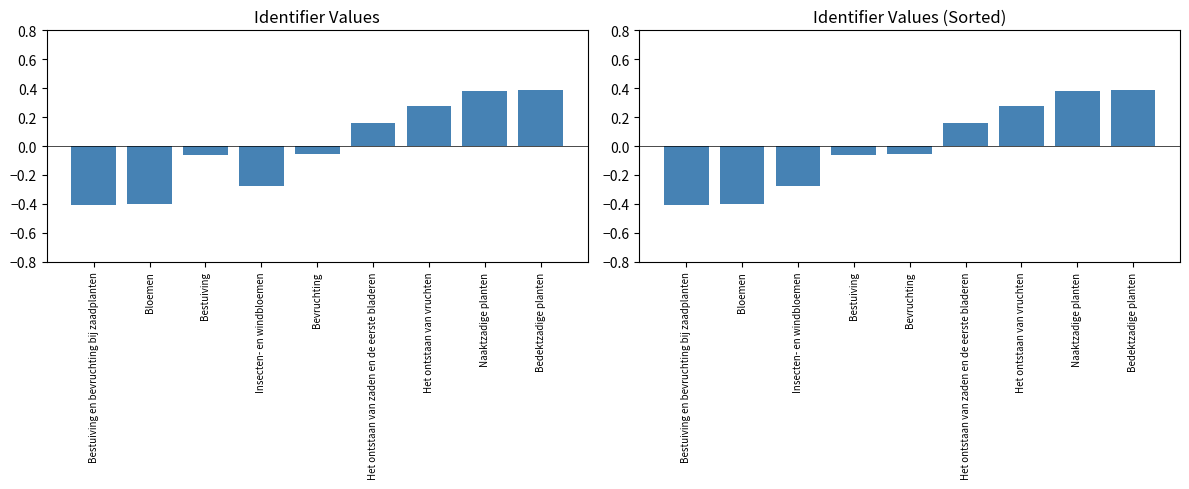

How many categories are shown in the chart?

9